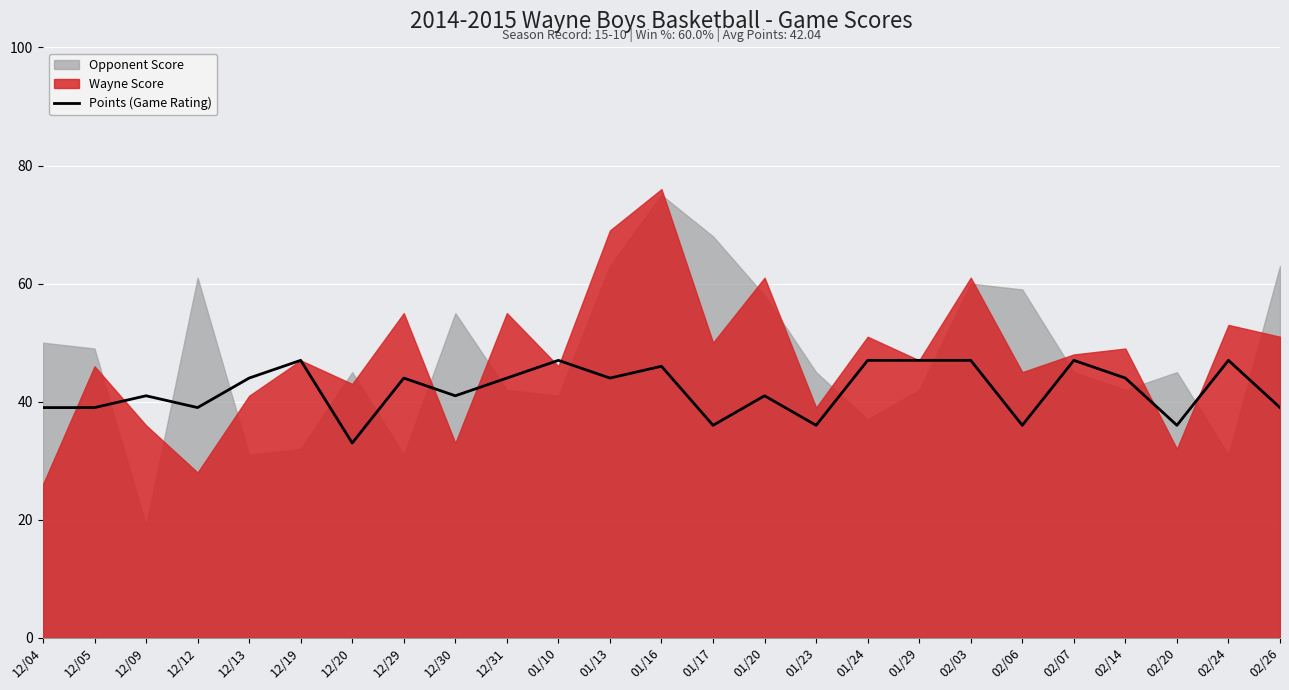

The Points (Game Rating) series shows 47 at 02/03. True or false?

True